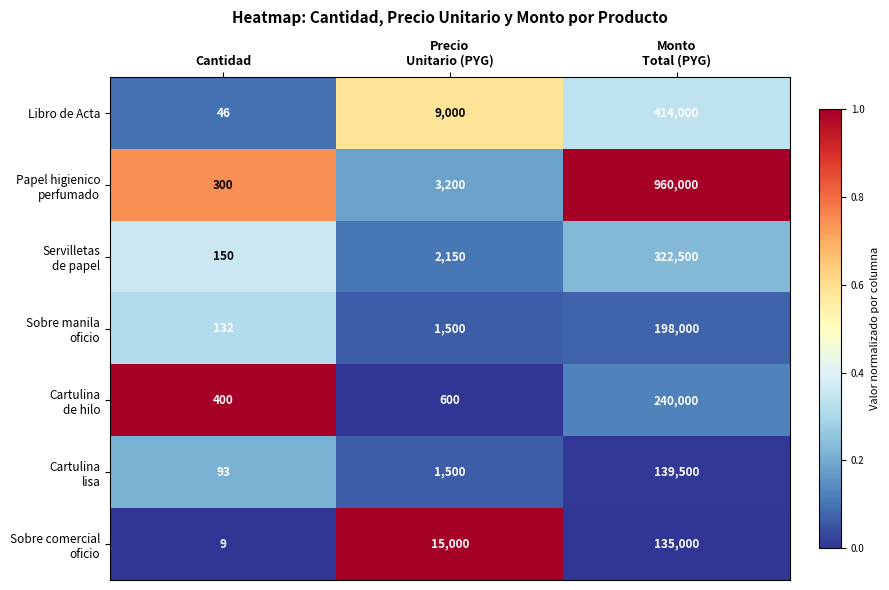

What is the total value across all series at Cantidad?

1130